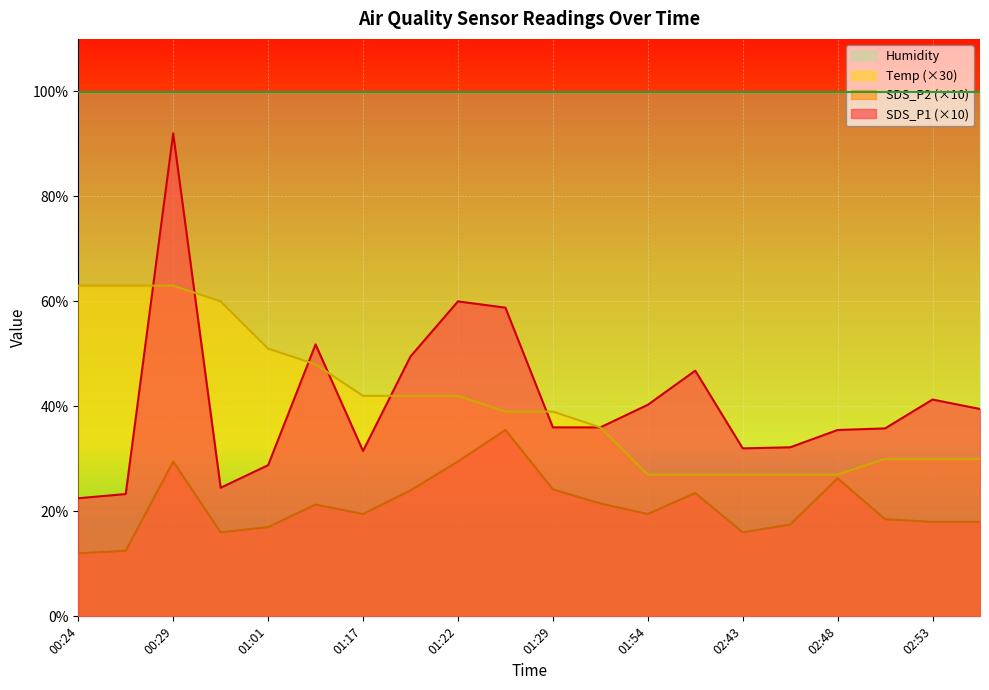

At how many categories does at least one series exceed 66?

20